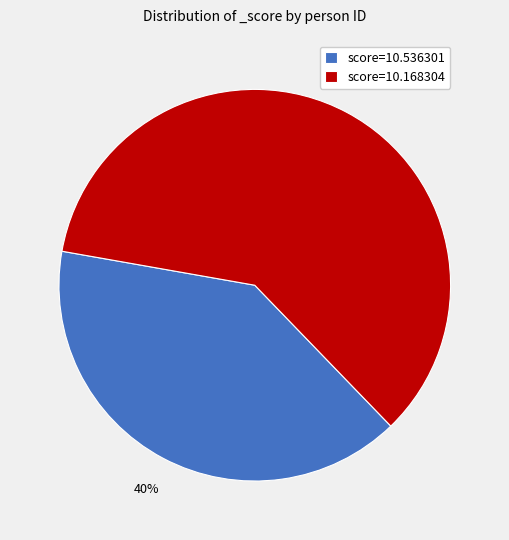

The score=10.168304 slice represents 60% of the pie. True or false?

True